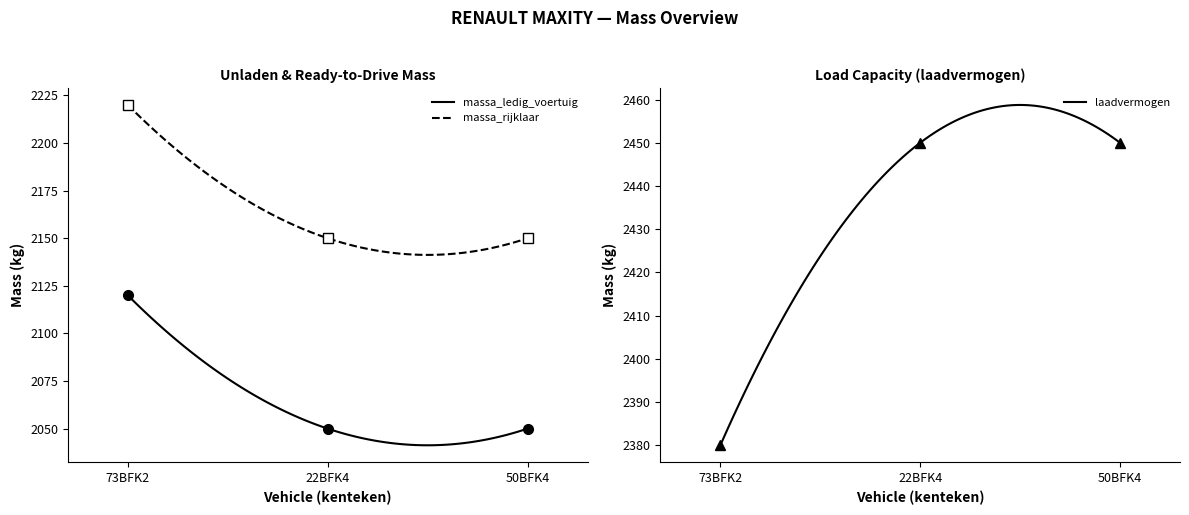

What is the maximum value for laadvermogen?

2458.7